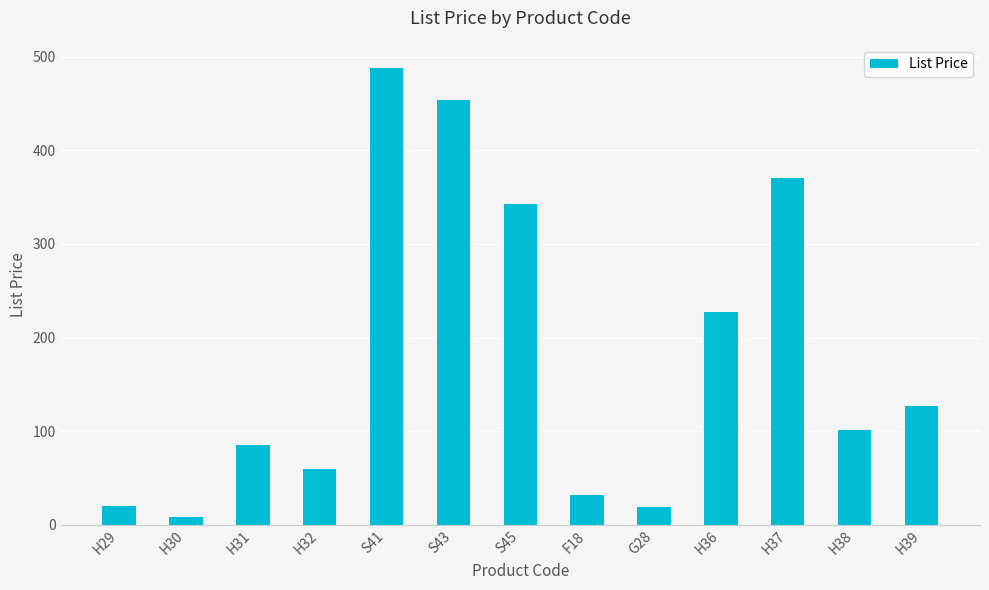

What is the sum of all values?

2334.4